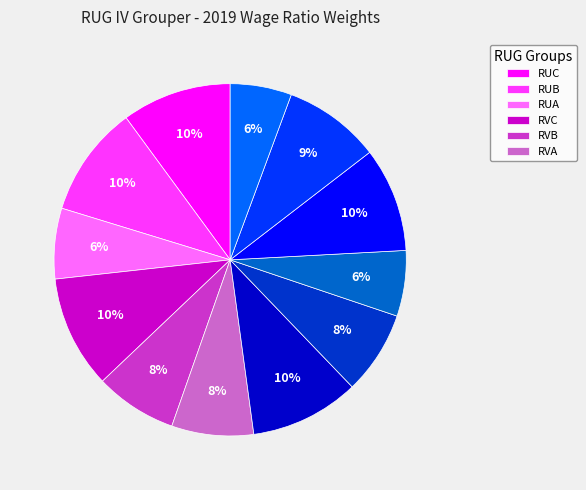

To the nearest percent, what is the average slice percentage?

8%